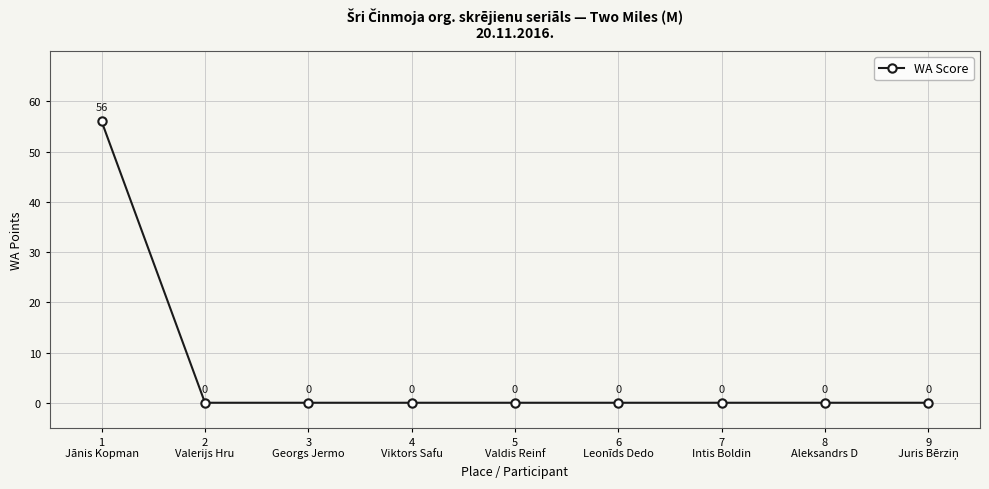

What is the maximum value shown in the chart?

56